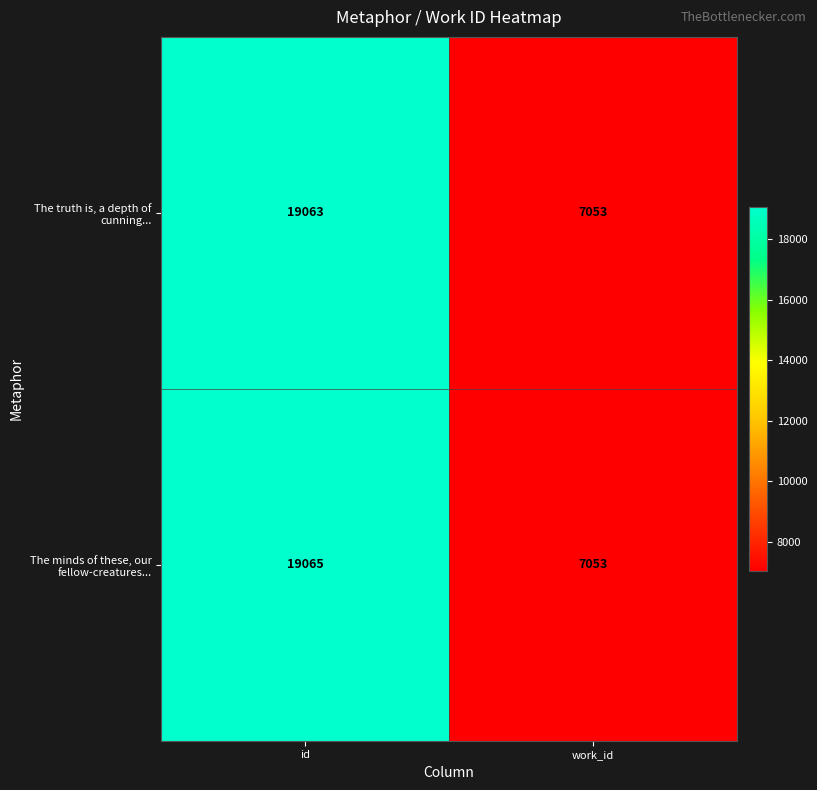

Is it true that The truth is, a depth of cunning... equals 7053 at work_id?

True